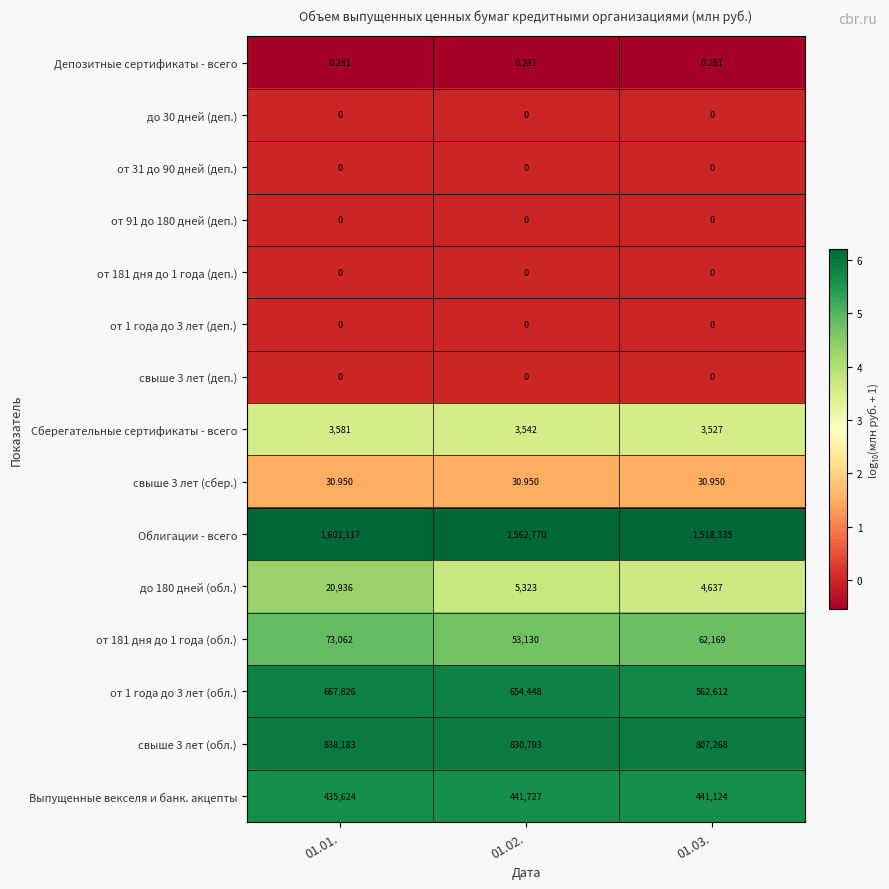

Count the number of data series in this chart.

15